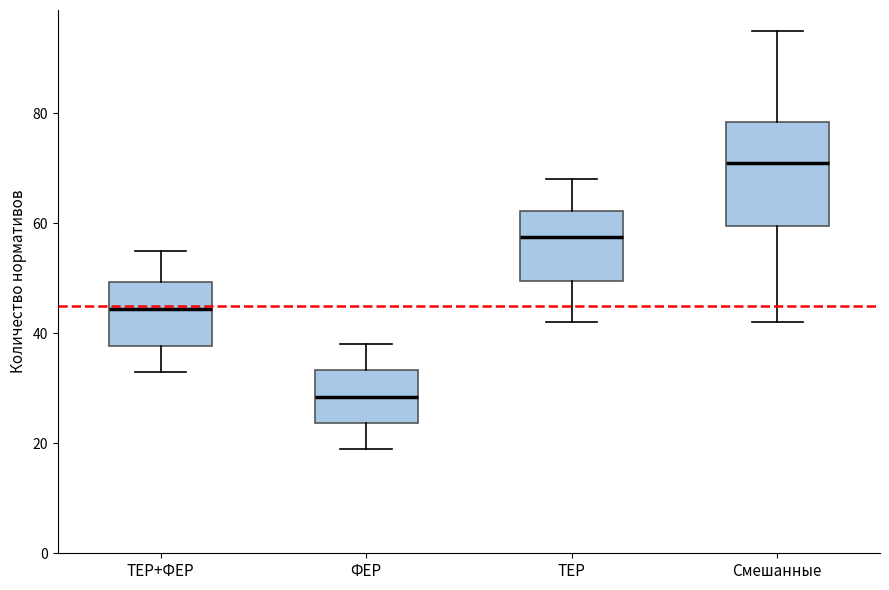

Reading left to right, read every box against the y-axis: the position of its median line, the range the box covers, and the ends of its whiskers. The values are not printed on the chart, so give them approximately, as read against the axis.

ТЕР+ФЕР: median 44, box 38 to 50, whiskers 34 to 56
ФЕР: median 28, box 24 to 34, whiskers 20 to 38
ТЕР: median 58, box 50 to 62, whiskers 42 to 68
Смешанные: median 72, box 60 to 78, whiskers 42 to 96